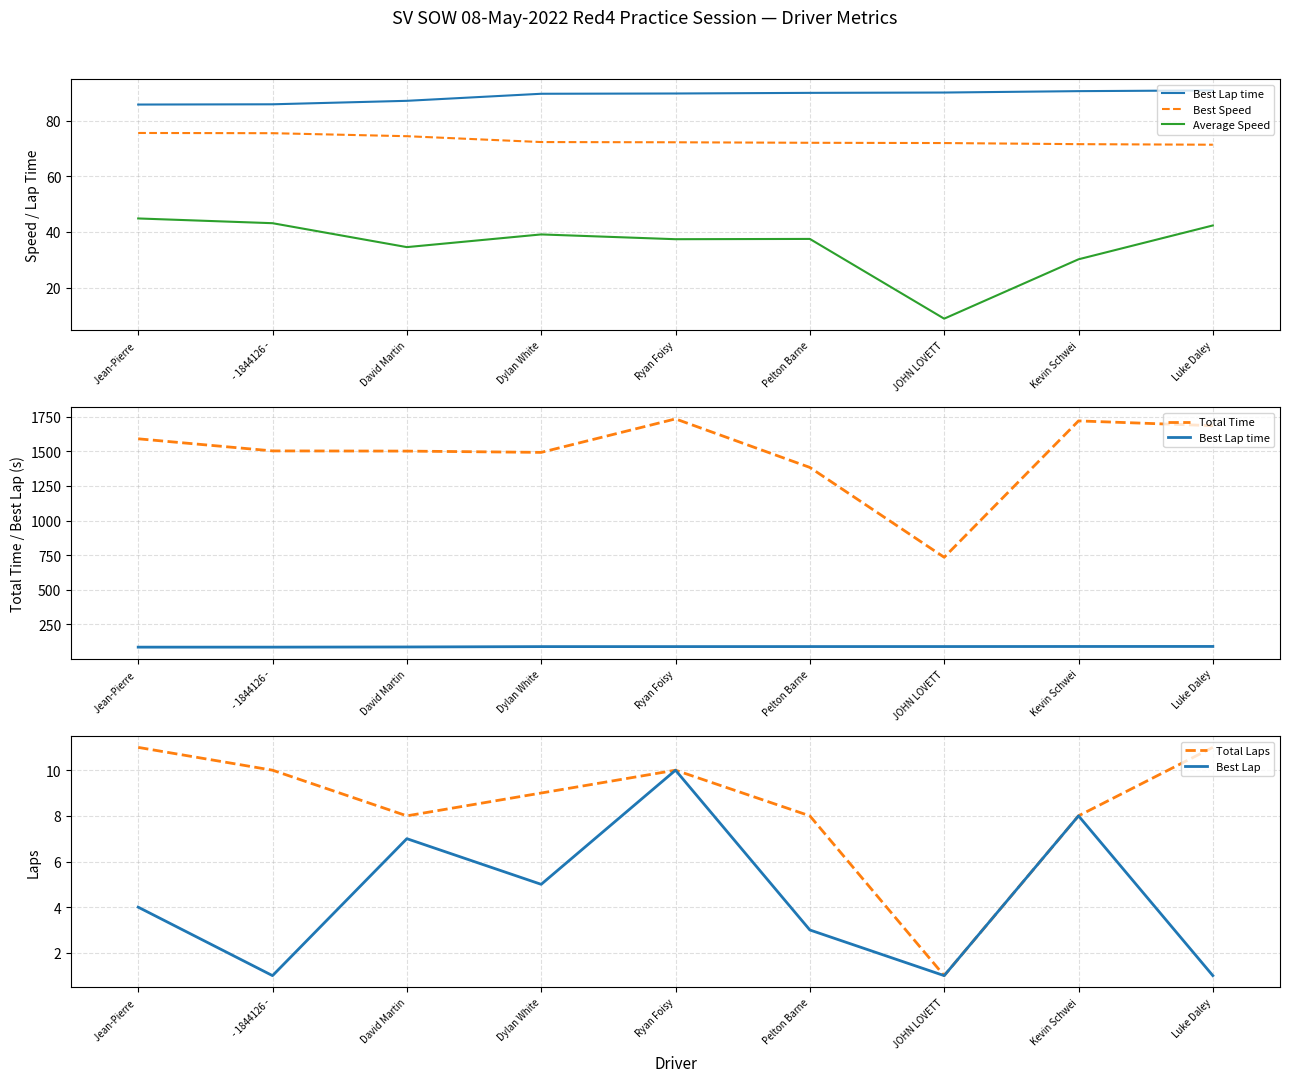

What position from the left is Dylan White?

4